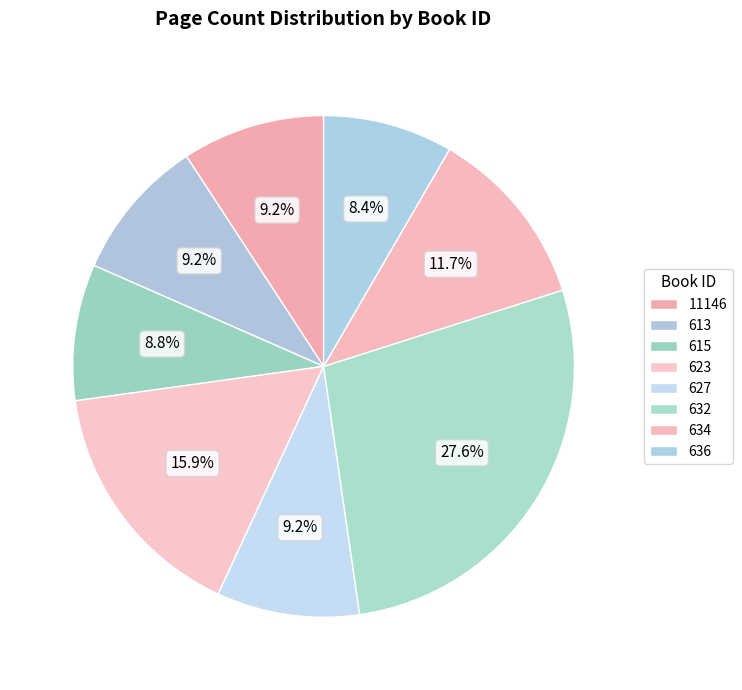

How many segments does this pie chart have?

8